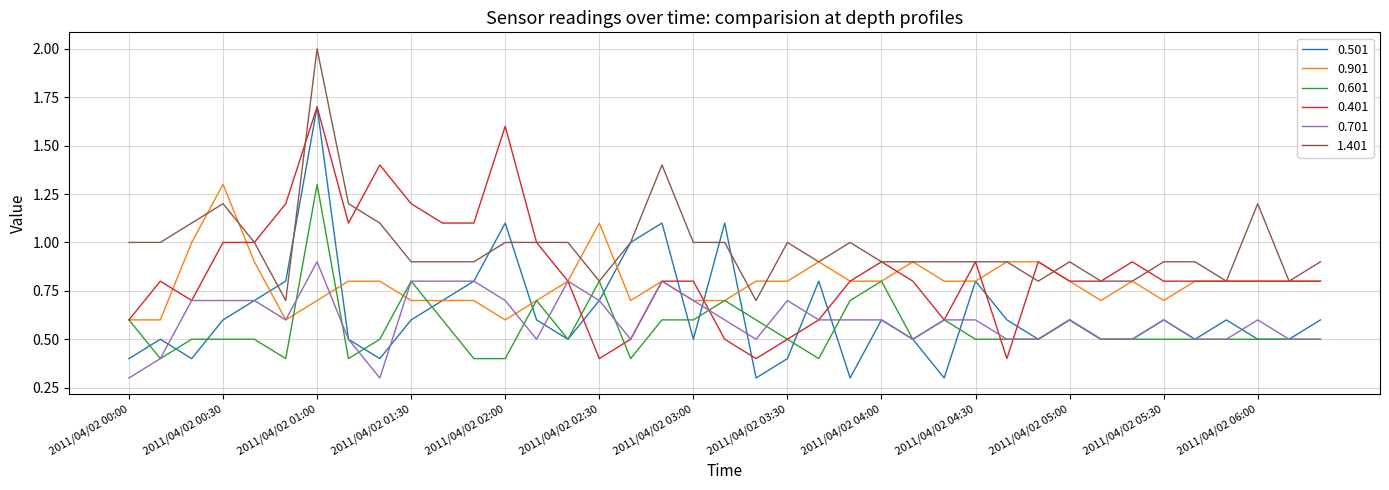

What is the lowest value of the 0.501 series?

0.3